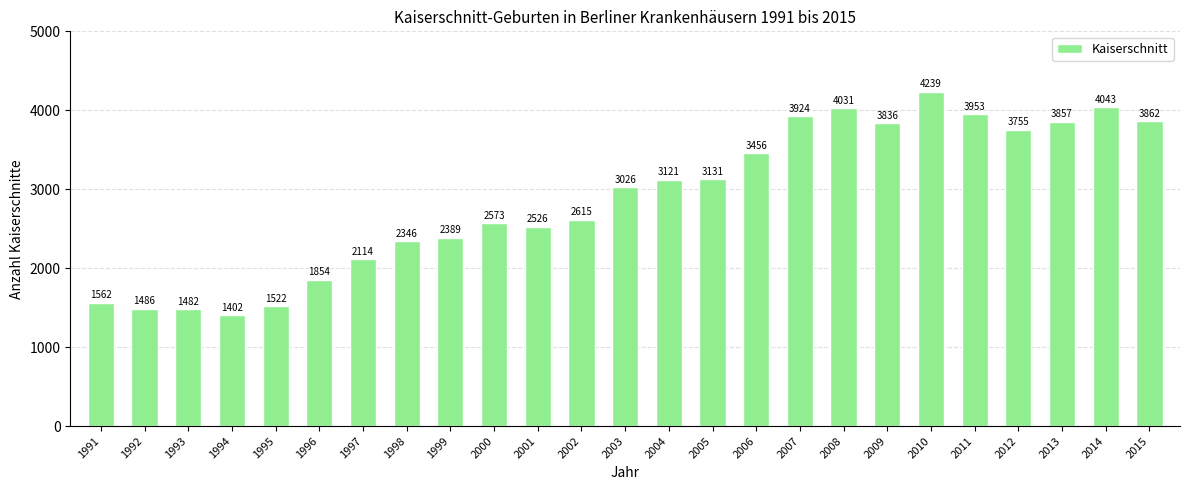

How many values are below 3026?

12